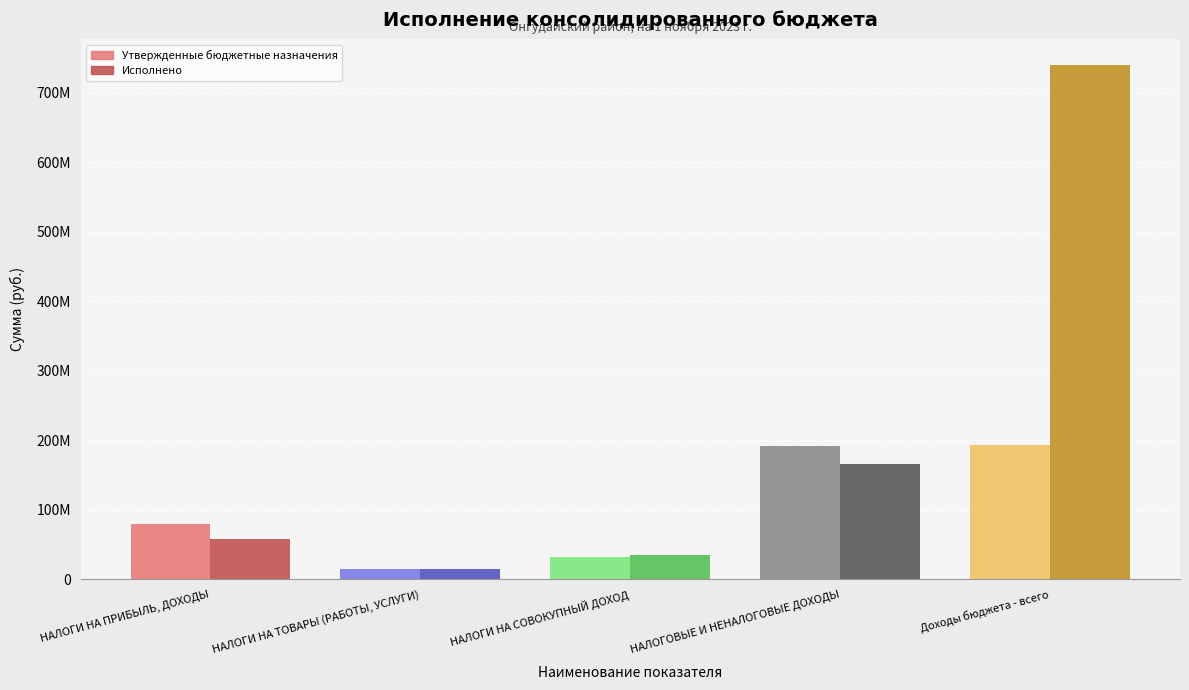

Rank the series by their maximum value, from lowest to highest.

Утвержденные бюджетные назначения, Исполнено